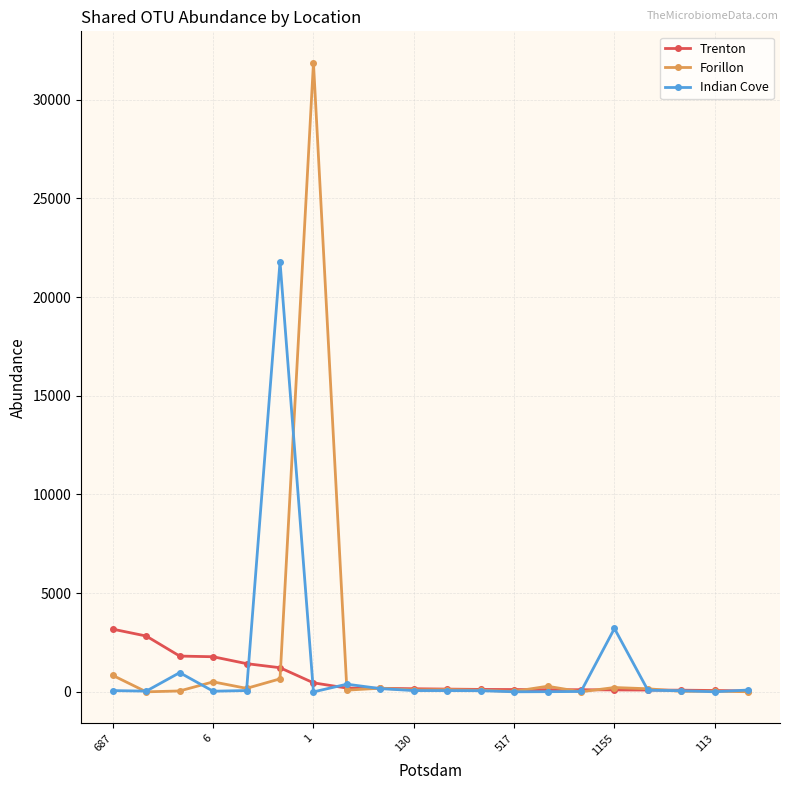

How many lines are shown in the chart?

3